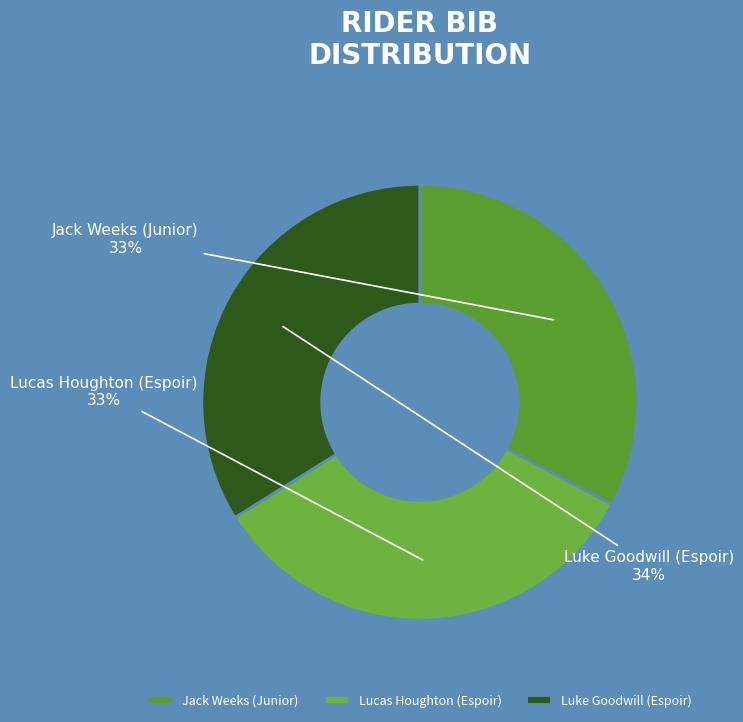

Is Lucas Houghton (Espoir) the majority of the pie?

No